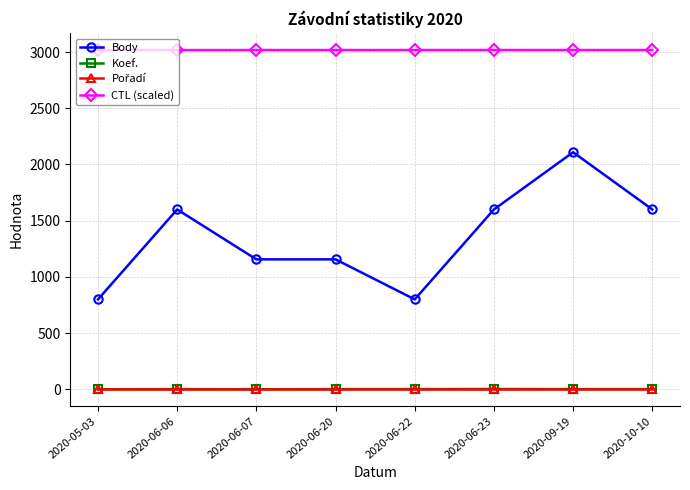

True or false: Koef. and CTL (scaled) intersect in this chart.

False